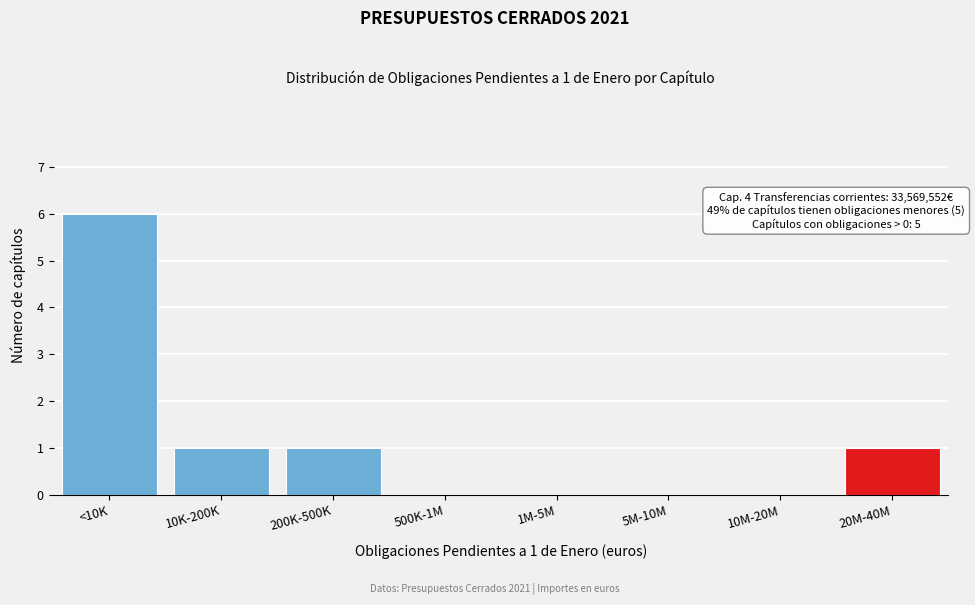

Reading left to right, list all the values displayed in this chart.

<10K=6	10K-200K=1	200K-500K=1	500K-1M=0	1M-5M=0	5M-10M=0	10M-20M=0	20M-40M=1